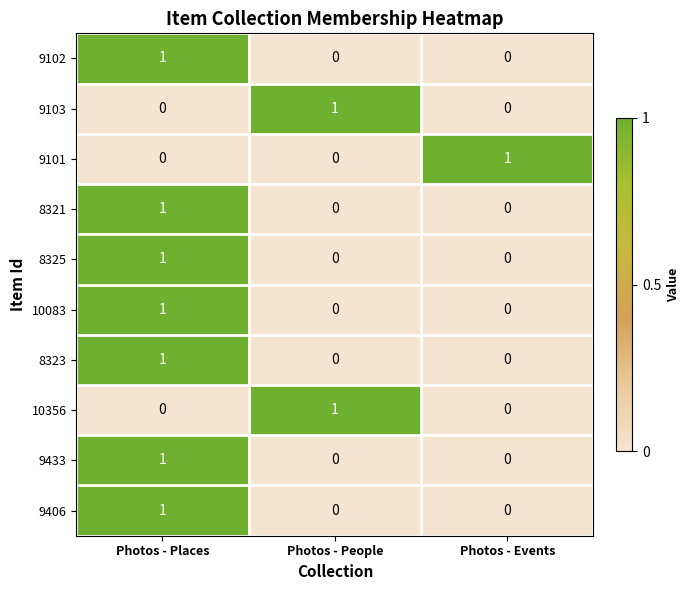

At how many categories does at least one series exceed 0?

3